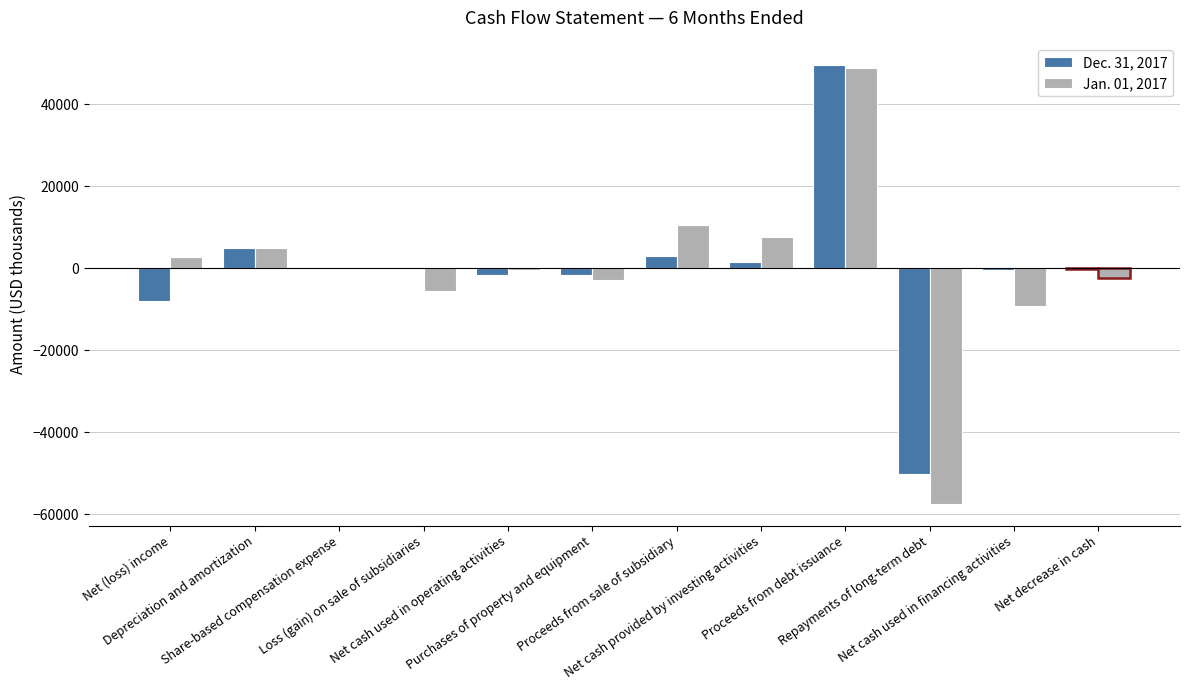

What is the maximum value shown in the chart?

49533